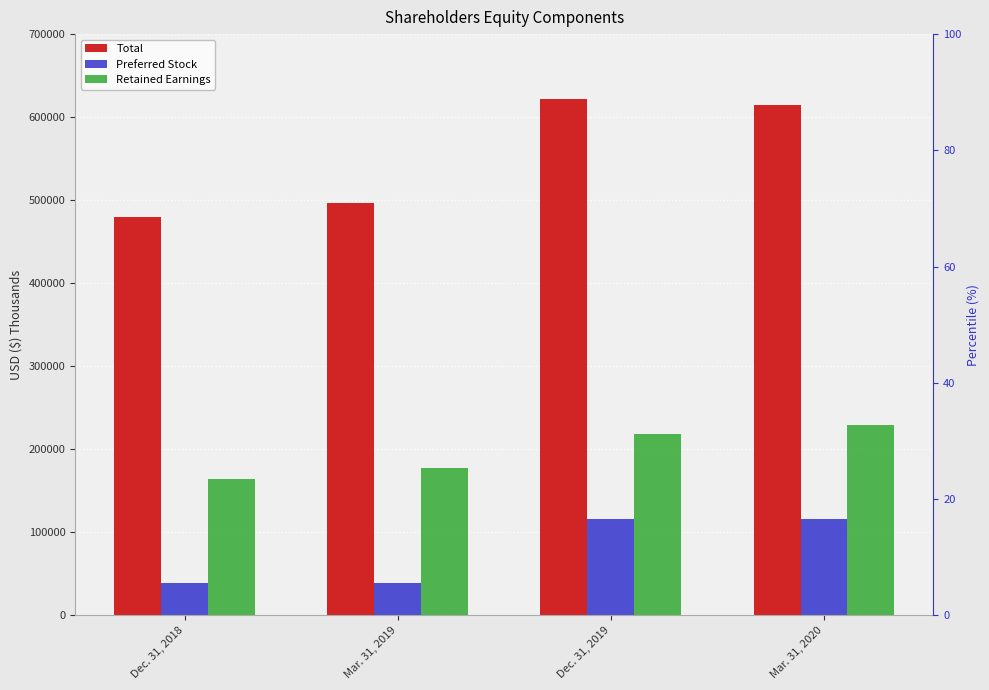

Rank the series at Dec. 31, 2019 from highest to lowest value.

Total, Retained Earnings, Preferred Stock